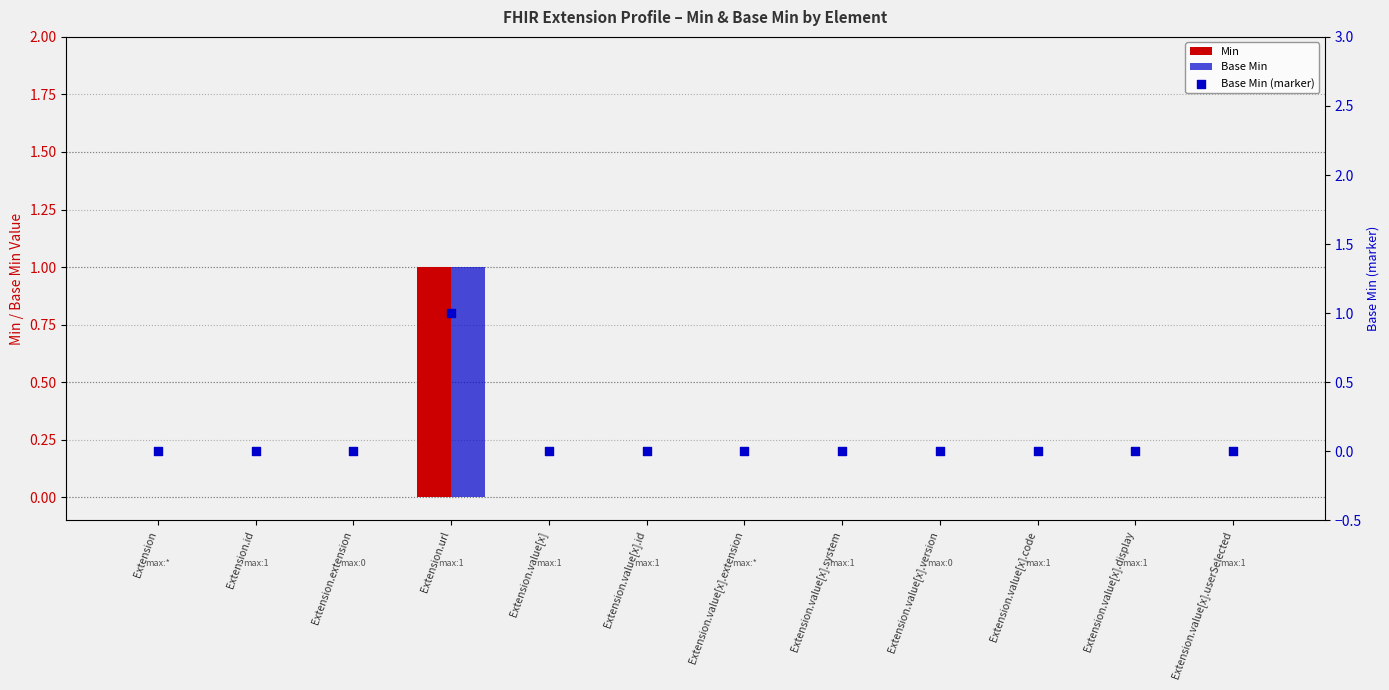

What are all the series names shown in the legend?

Min, Base Min, Base Min (marker)